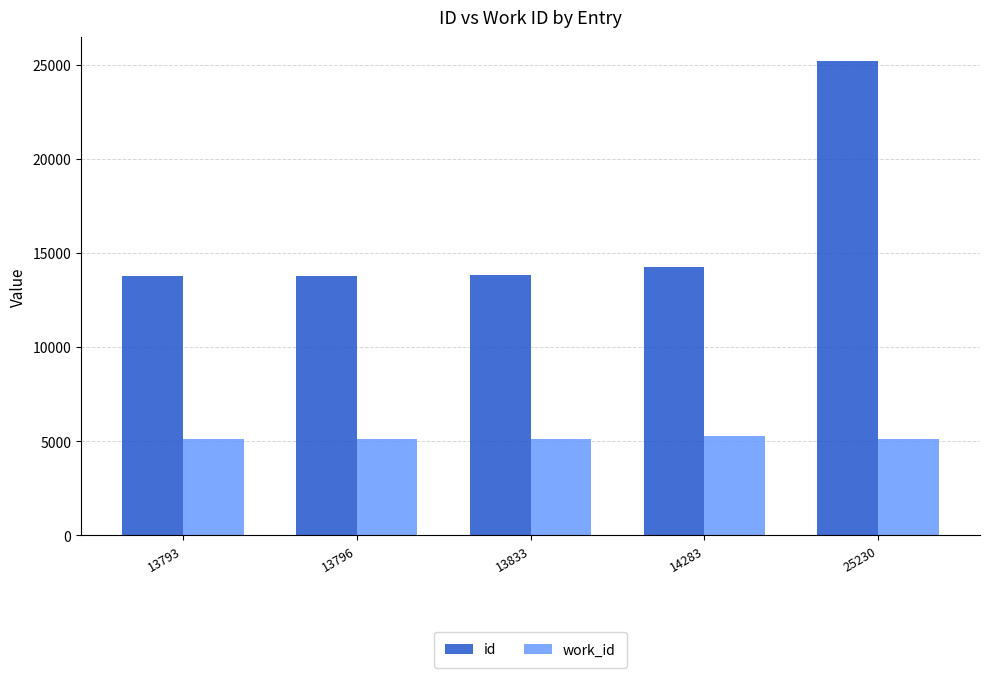

What is the sum of all id values?

80935